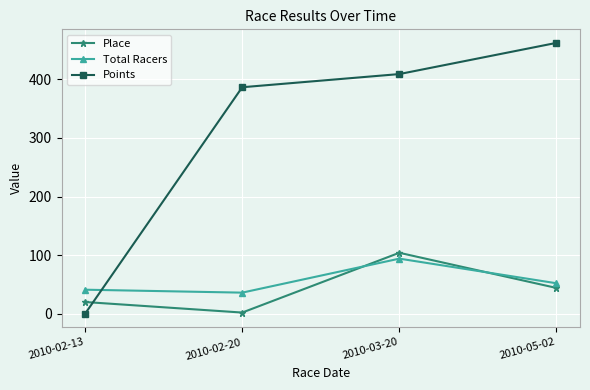

At which category is the sum across all series the highest?

2010-03-20